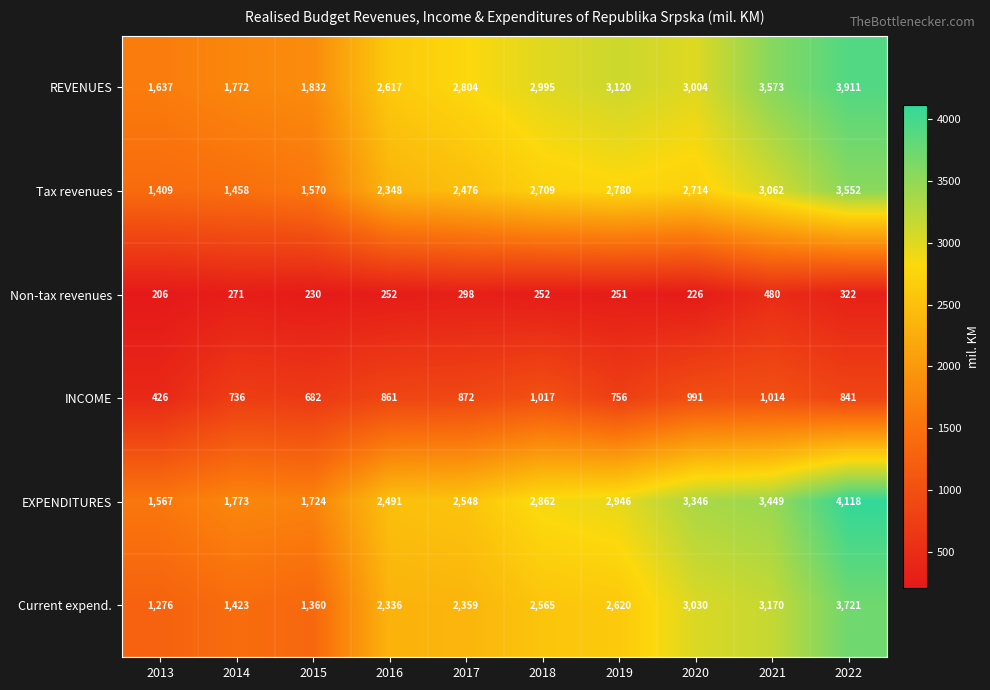

Rank the series at 2020 from highest to lowest value.

EXPENDITURES, Current expend., REVENUES, Tax revenues, INCOME, Non-tax revenues